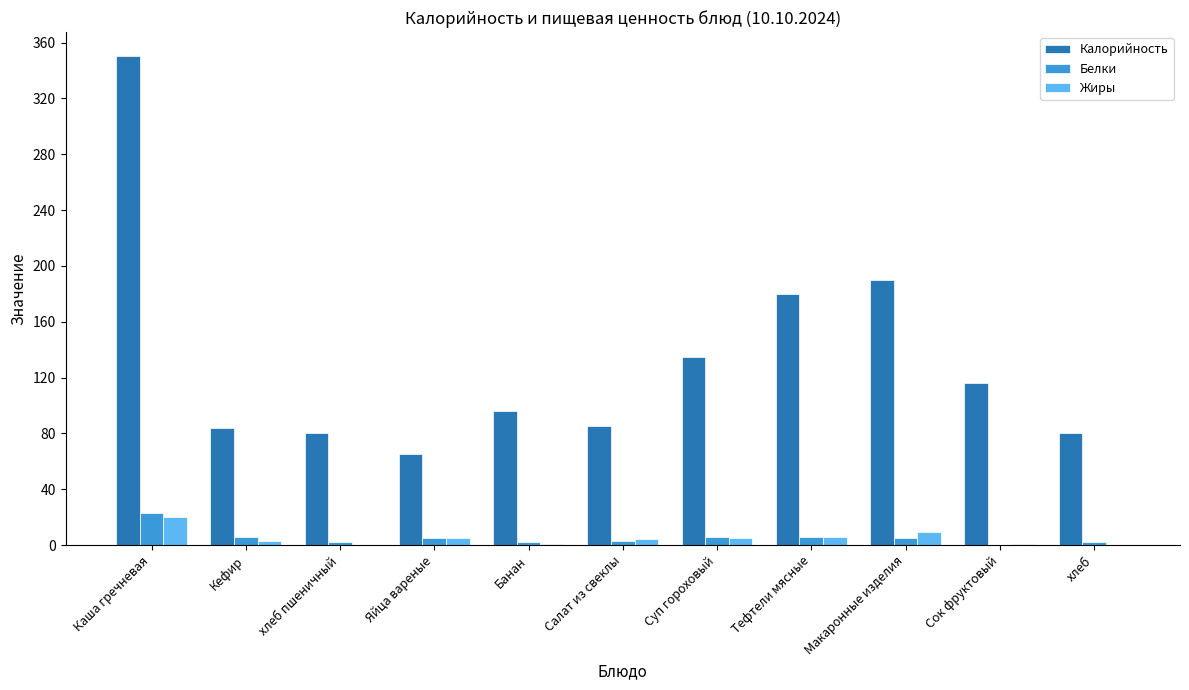

Which category has the highest value across all series?

Каша гречневая